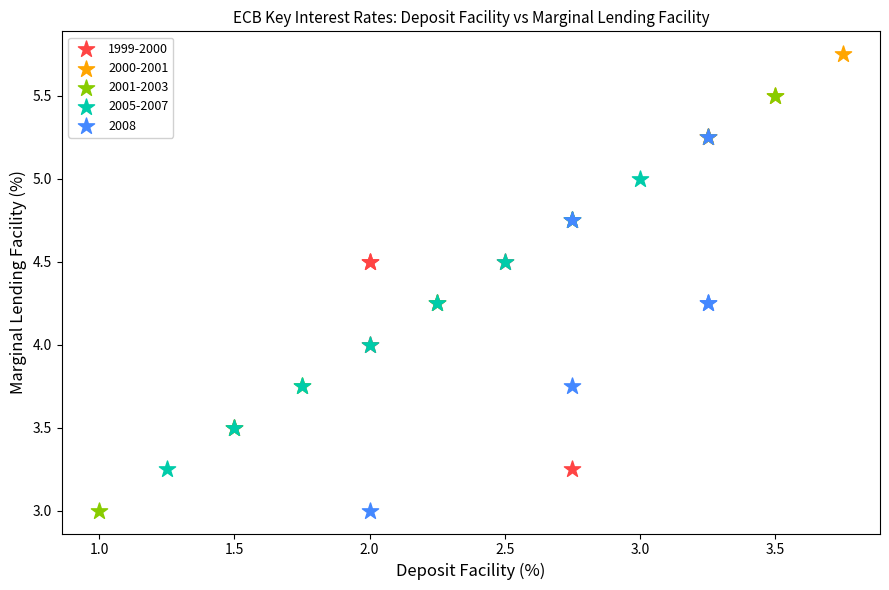

Which series has the widest spread of Y values?

2001-2003